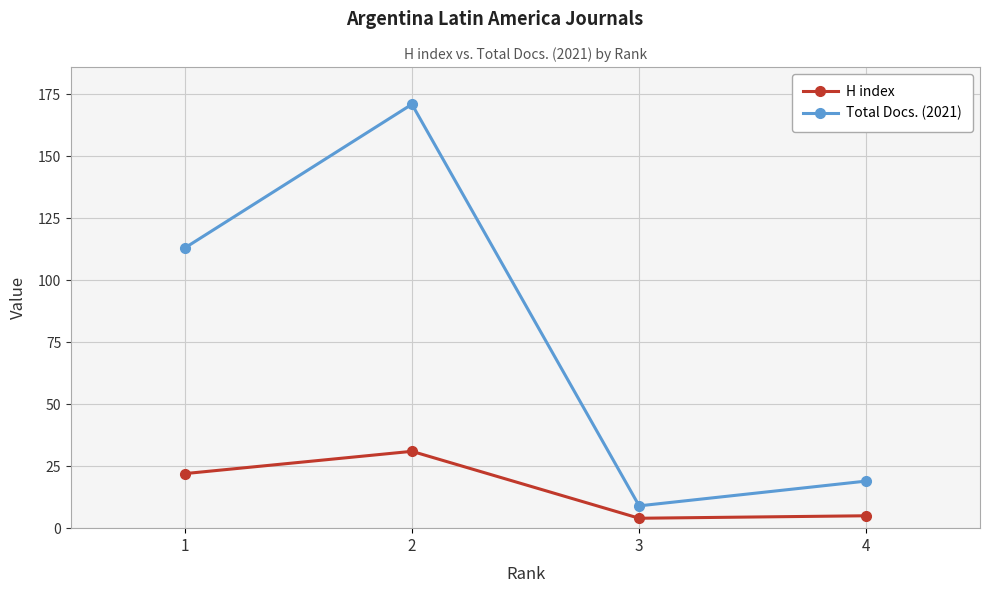

What is the maximum value for Total Docs. (2021)?

171